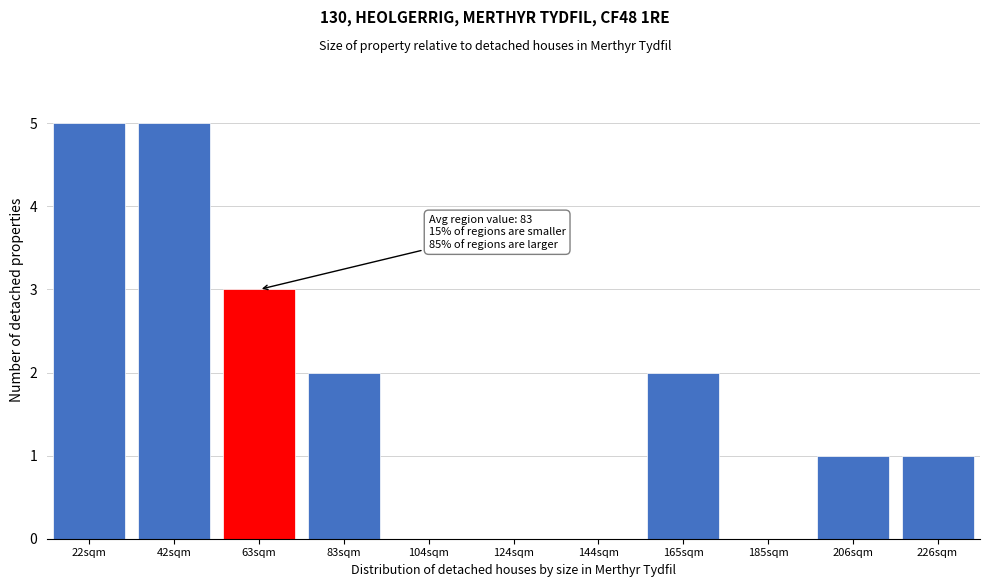

Reading left to right, transcribe all the data shown in this chart.

22sqm=5	42sqm=5	63sqm=3	83sqm=2	104sqm=0	124sqm=0	144sqm=0	165sqm=2	185sqm=0	206sqm=1	226sqm=1